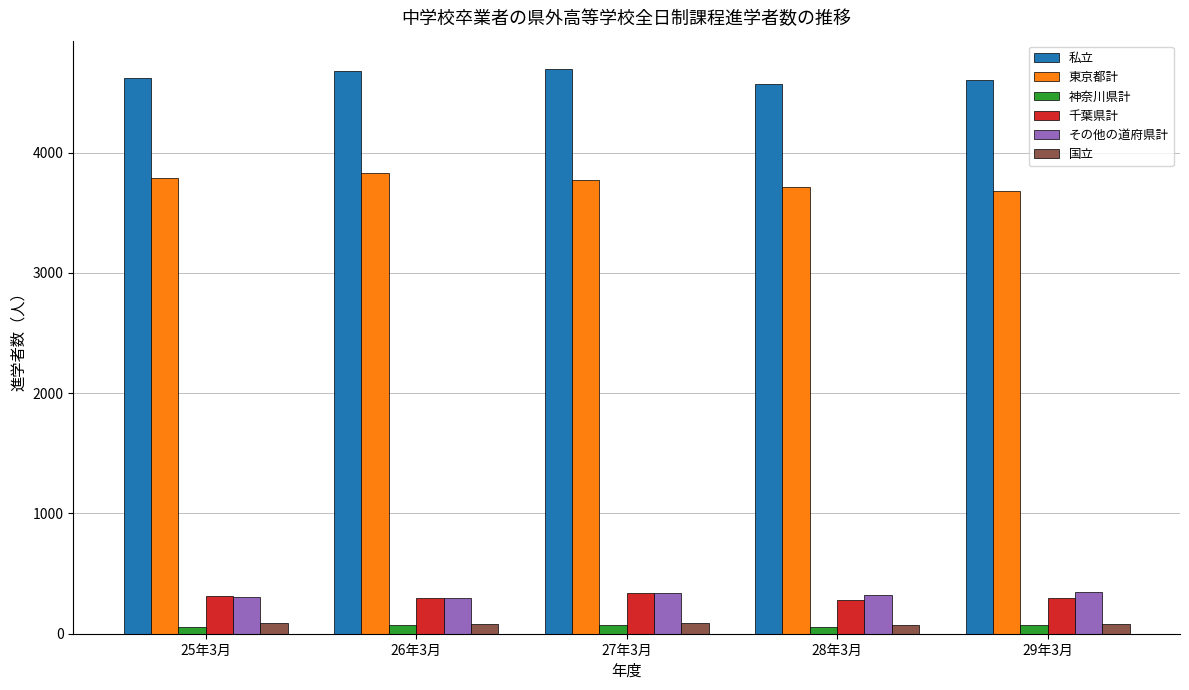

At how many categories does at least one series exceed 3300?

5